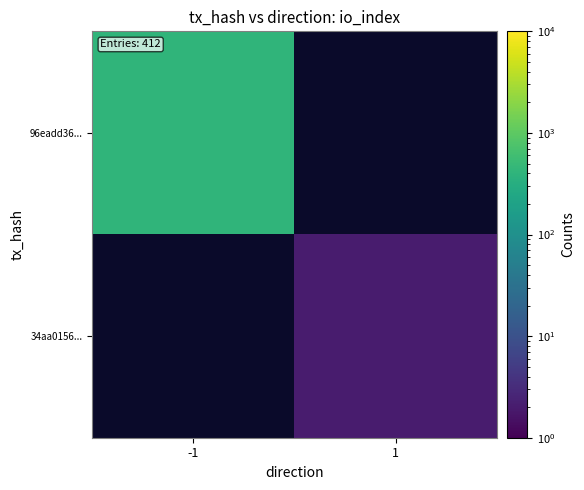

At which label does 96eadd36... reach its minimum?

-1